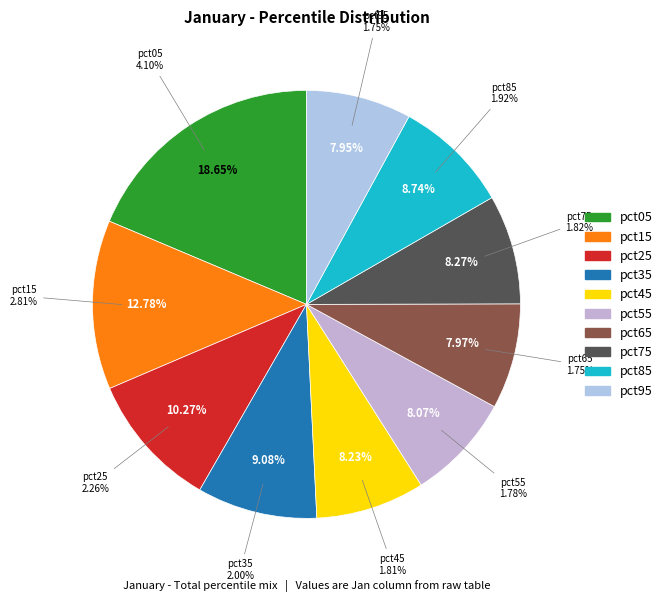

What is the ratio of the value at pct05 to the value at pct75?

2.3